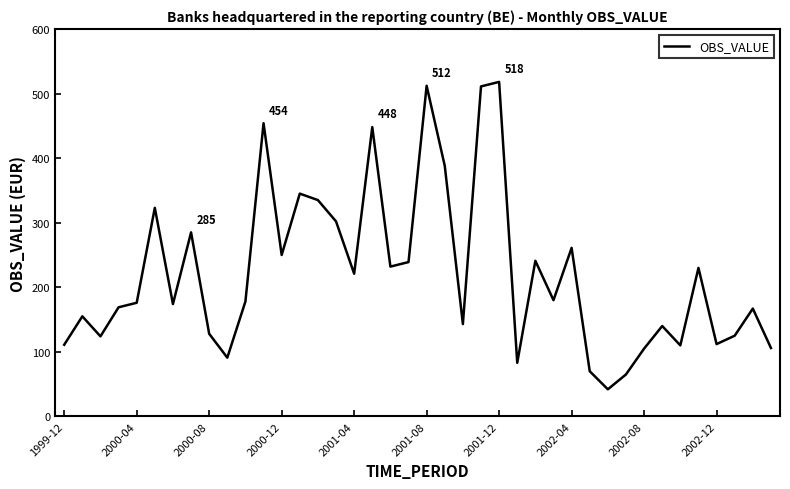

What is the difference between the maximum and minimum values?

476